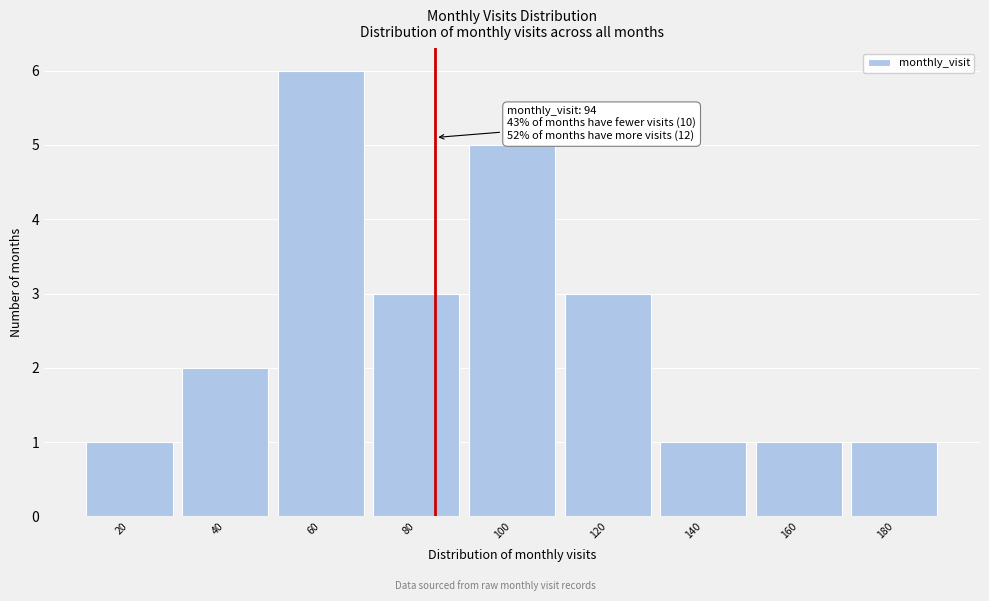

Reading left to right, list all the values displayed in this chart.

20=1	40=2	60=6	80=3	100=5	120=3	140=1	160=1	180=1